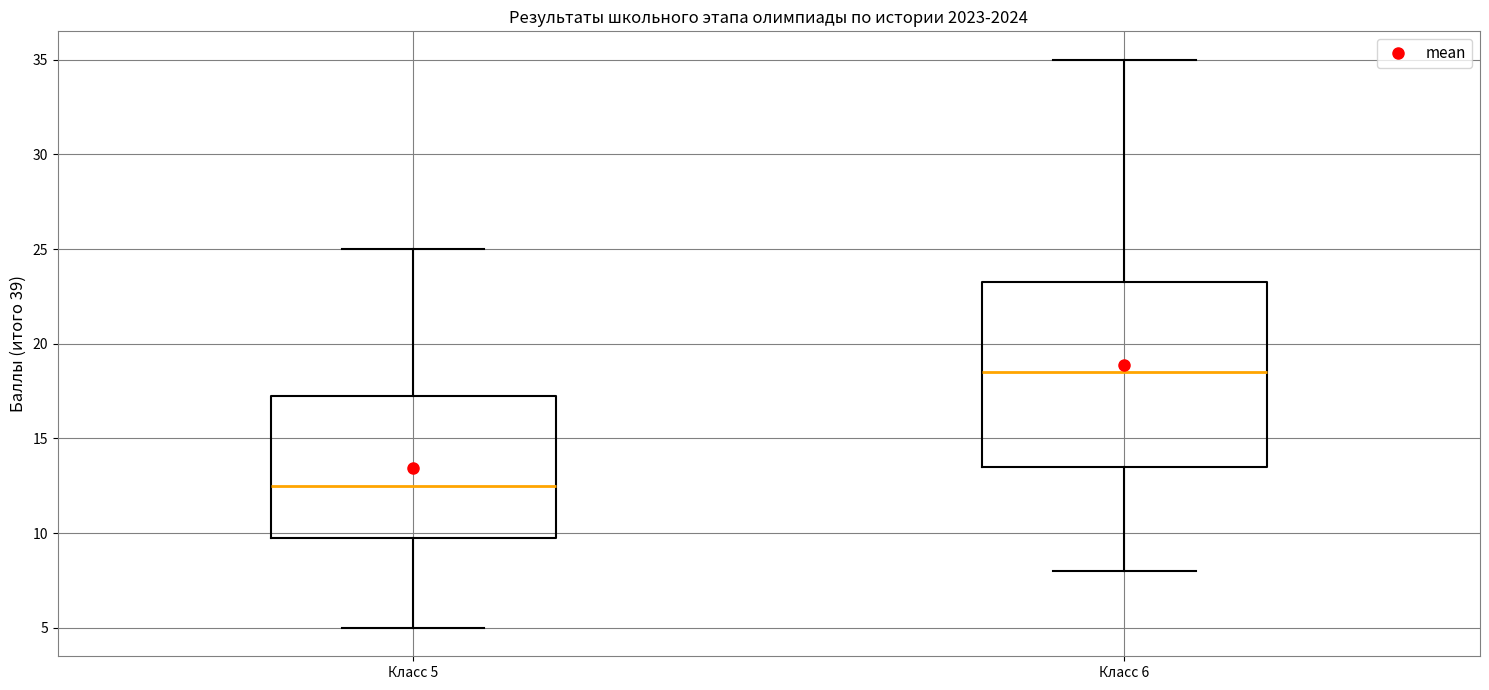

Where is the lower edge of the box for Класс 5 on the y-axis? The values are not printed on the chart, so give them approximately, as read against the axis.

10.0